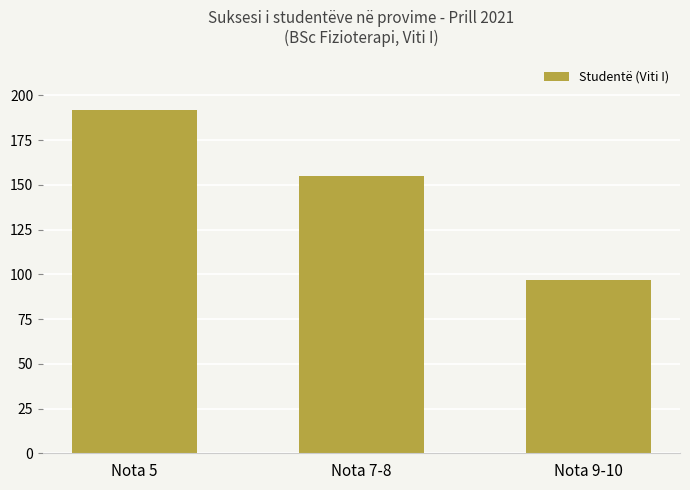

What is the value of the 1st bar from the left?

192